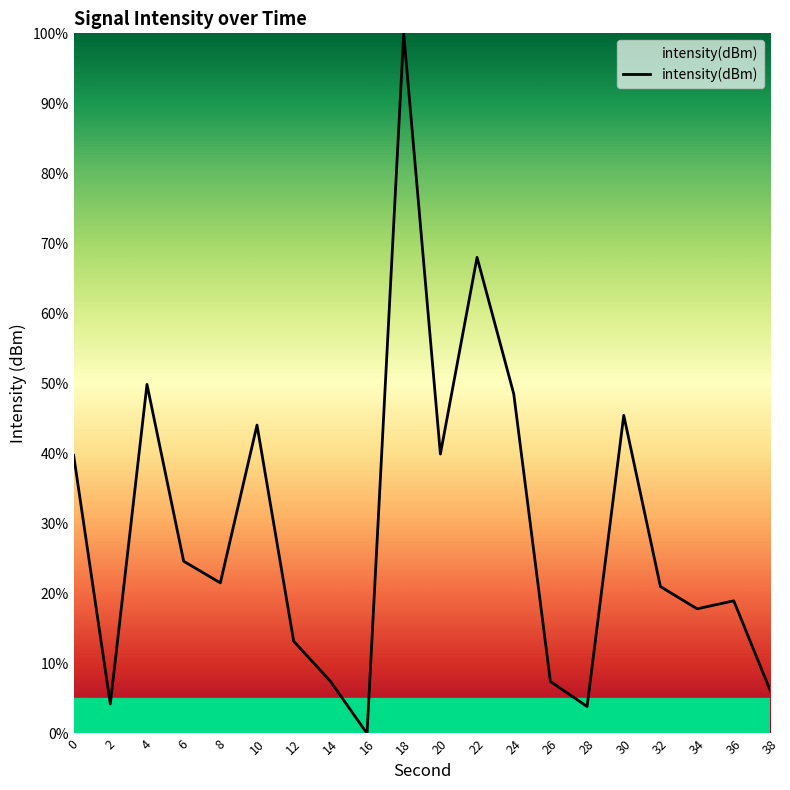

What is the difference between the values at 32 and 10?

23.1